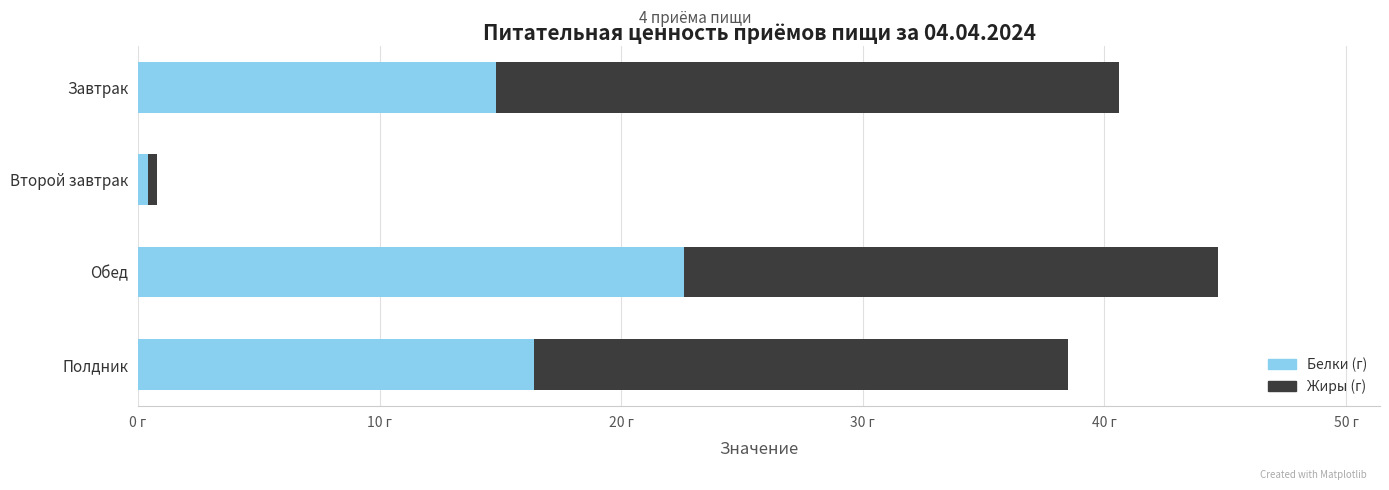

Which series has the widest spread of values?

Жиры (г)